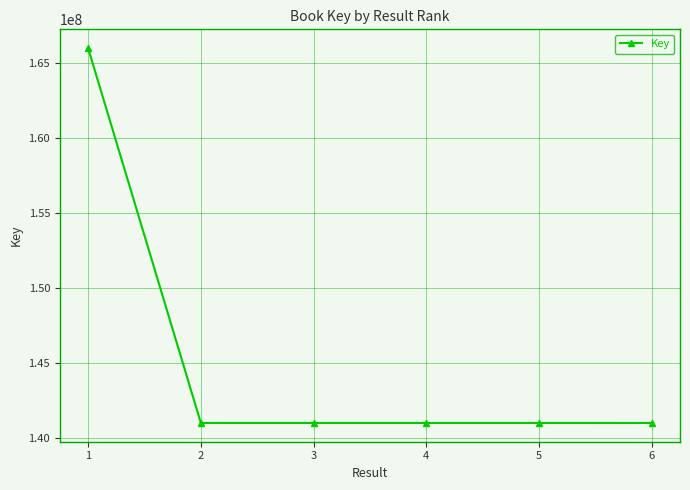

What is the value of the 1st point from the left?

166011760